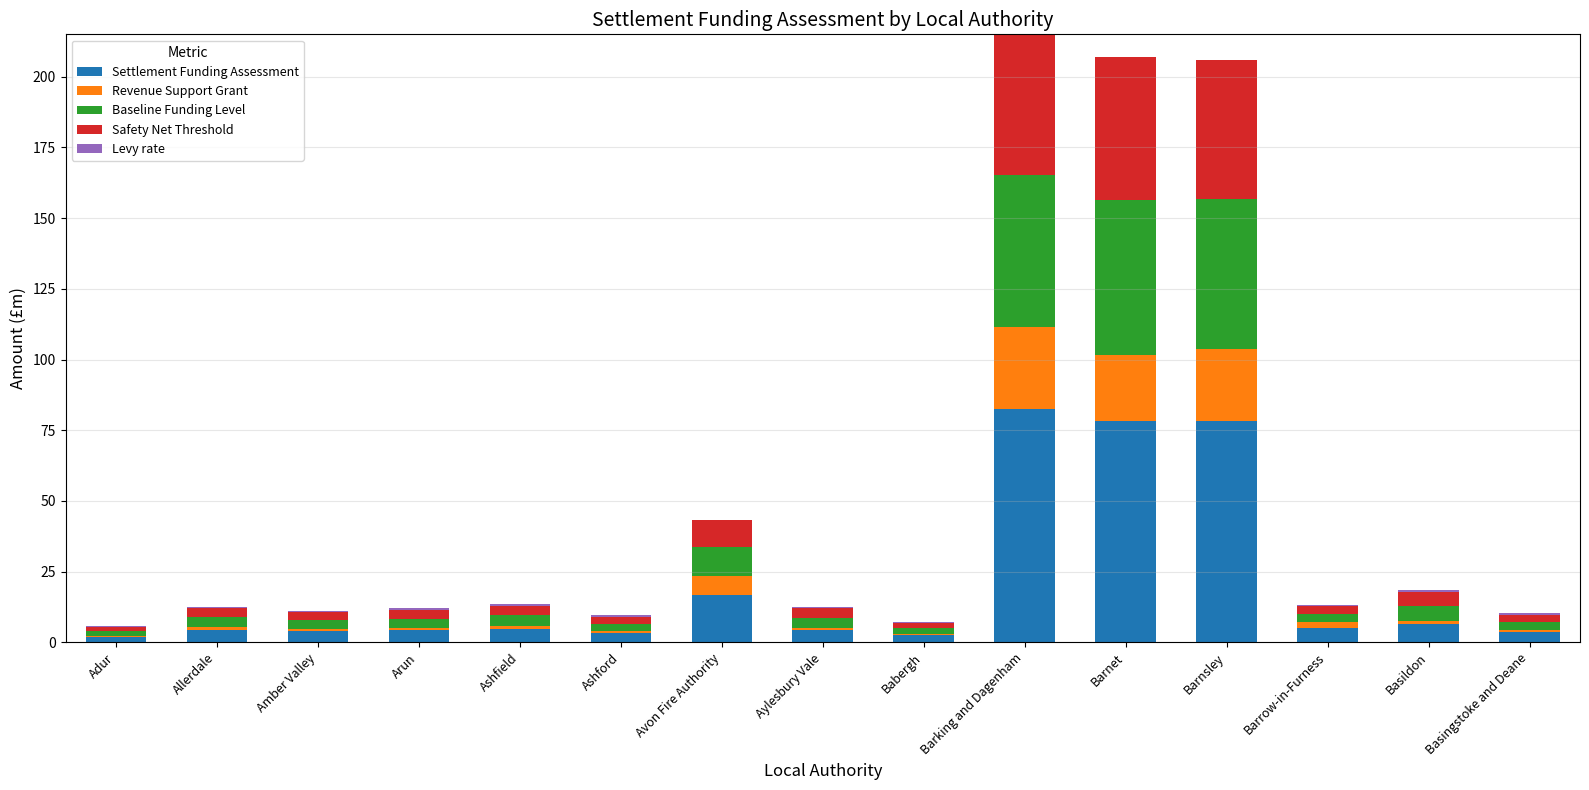

Is it true that Settlement Funding Assessment equals 4.8 at Ashfield?

True